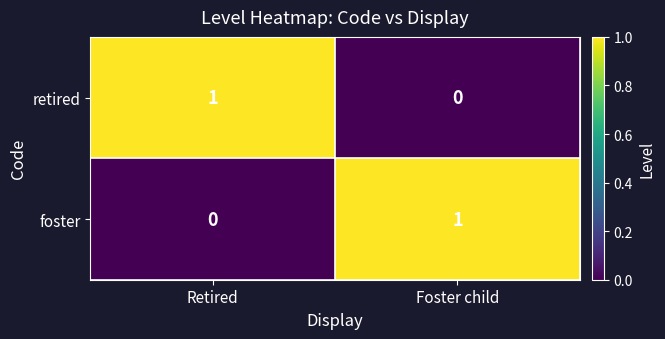

At Retired, list the series in order from smallest to largest.

foster, retired